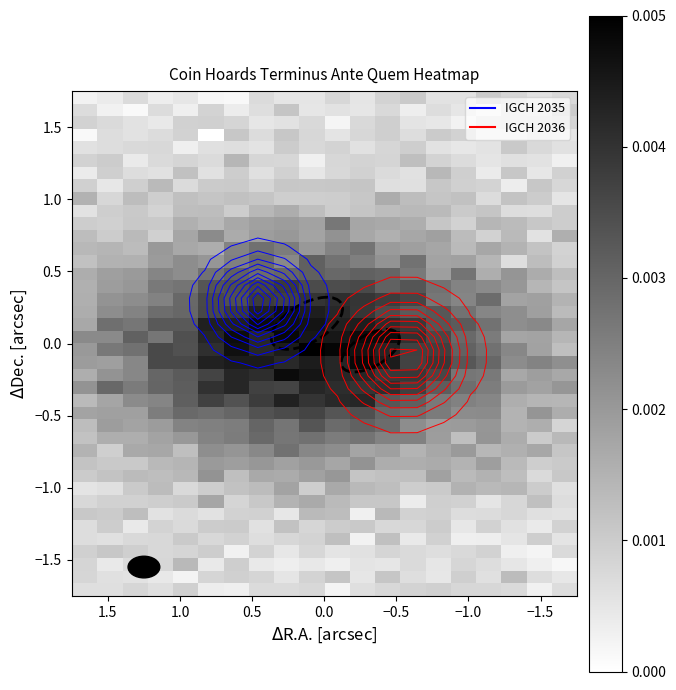

At how many categories does at least one series exceed 0?

20